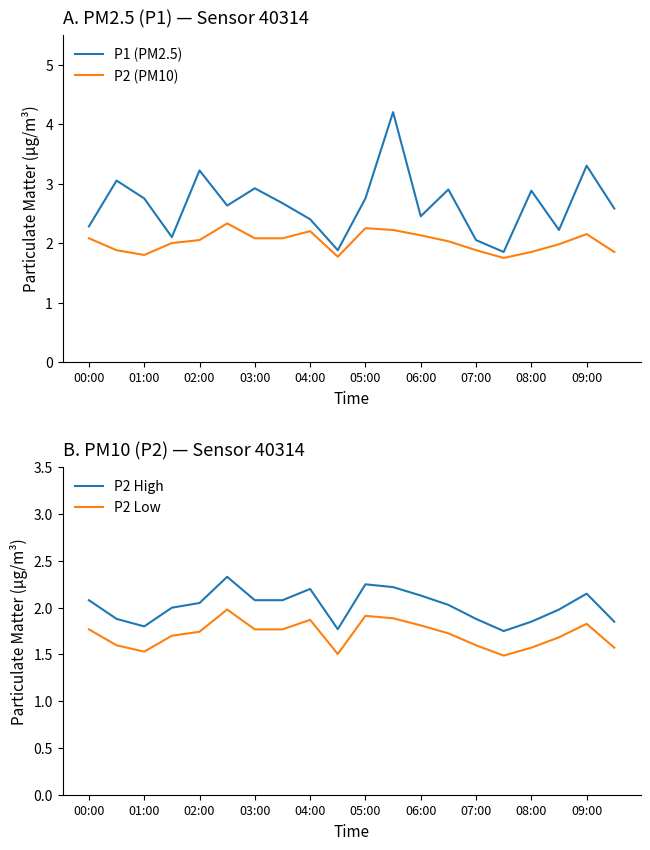

True or false: P2 Low and P2 High cross at least once.

False